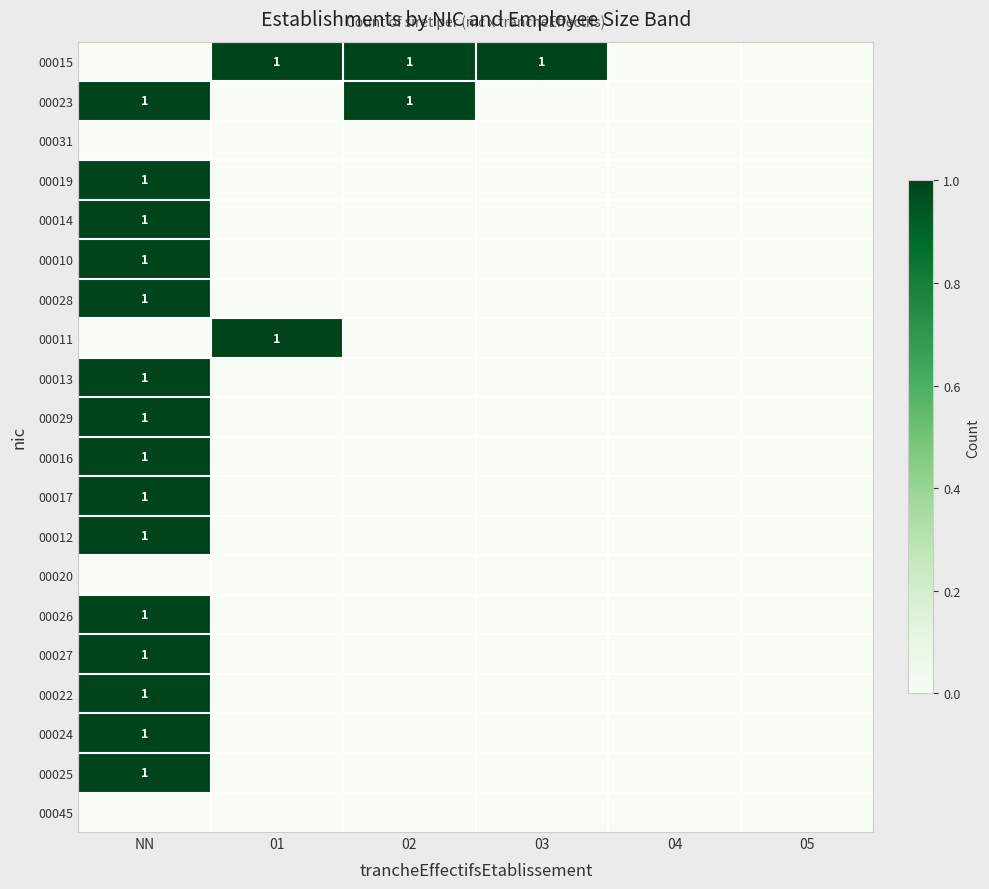

Is it true that 00016 equals 1 at NN?

True